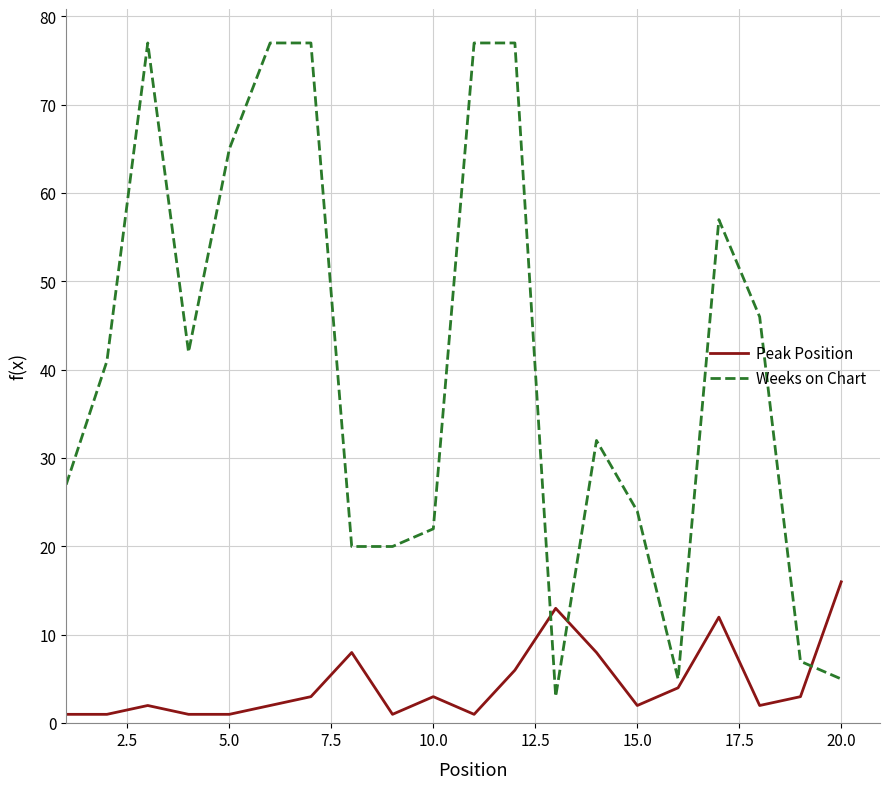

How many lines are shown in the chart?

2